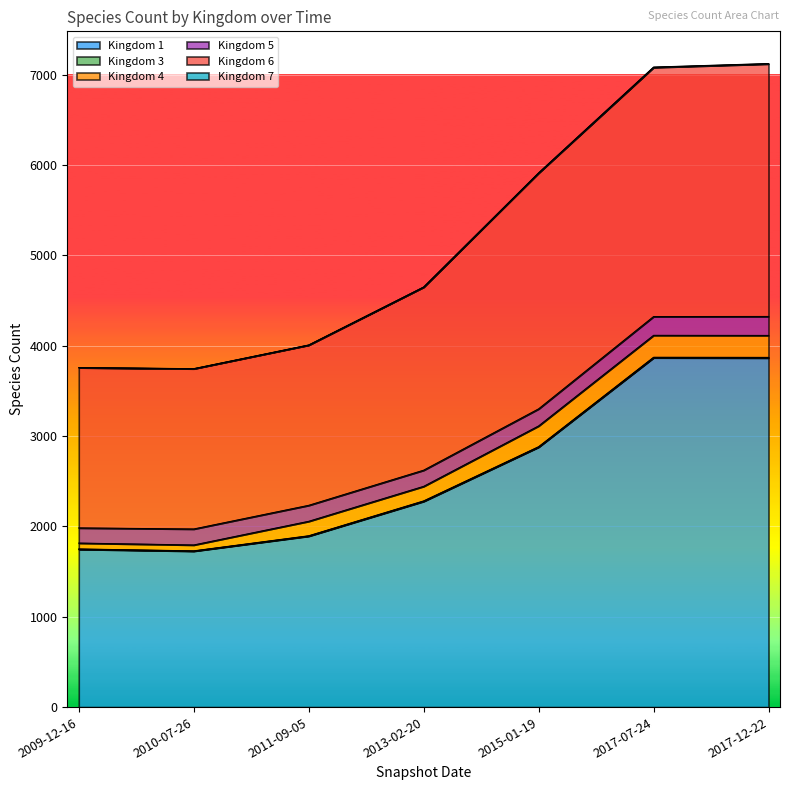

How many lines are shown in the chart?

6